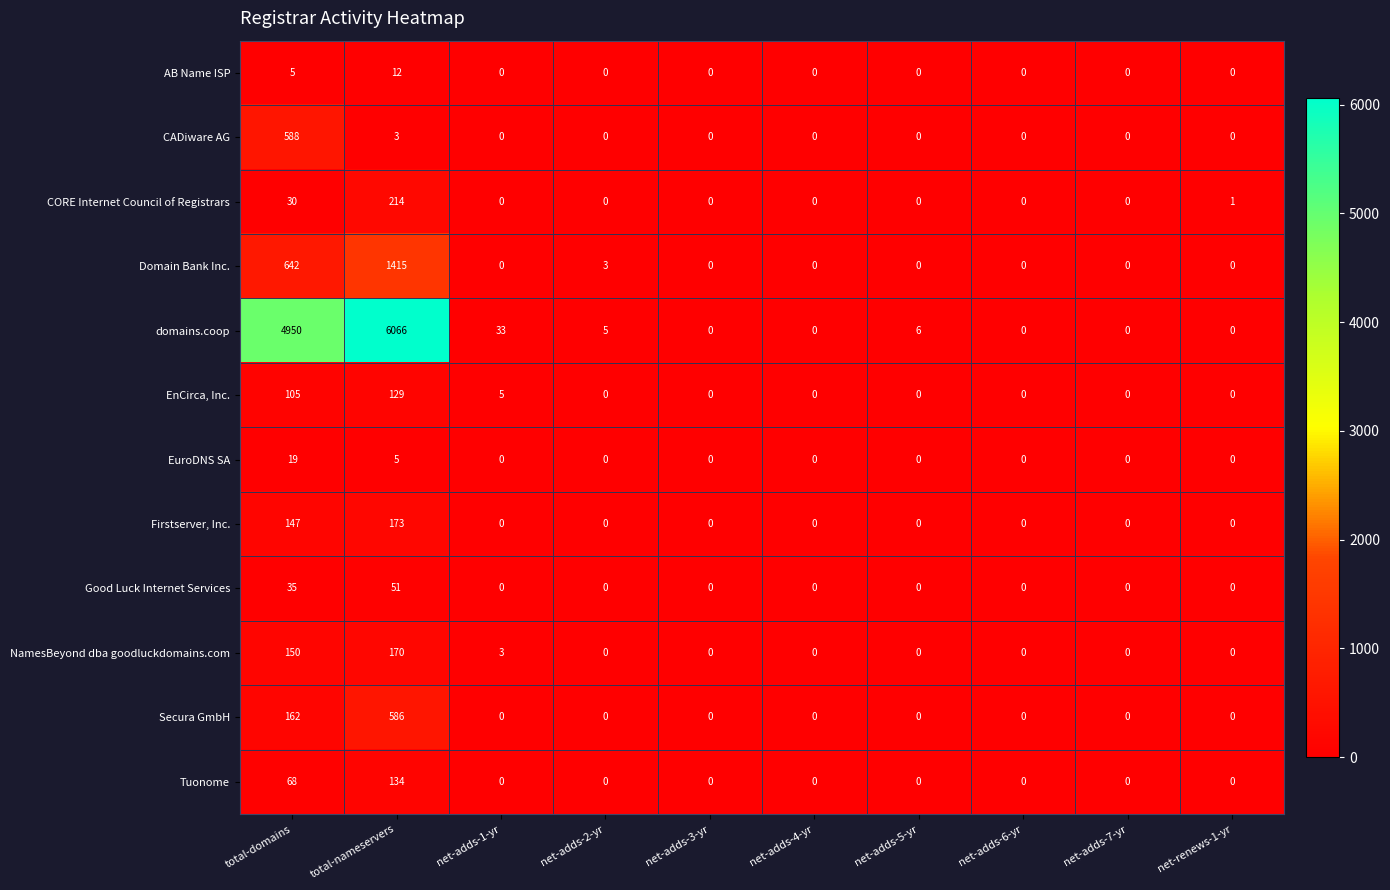

What is the spread (max minus min) of values at net-adds-1-yr?

33